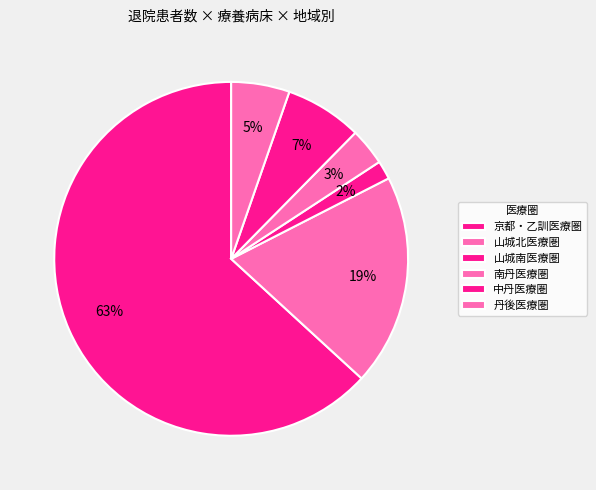

Rank the categories by value from lowest to highest.

山城南医療圏, 南丹医療圏, 丹後医療圏, 中丹医療圏, 山城北医療圏, 京都・乙訓医療圏